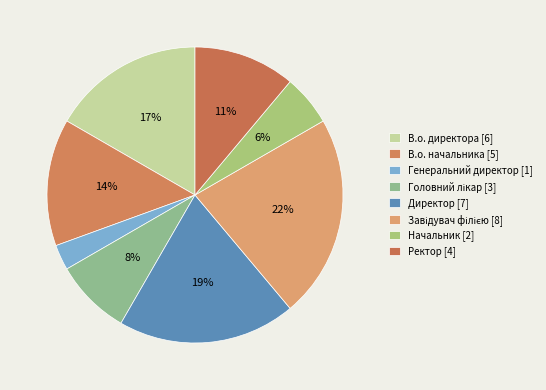

Is it true that Головний лікар is 1% of the pie?

False